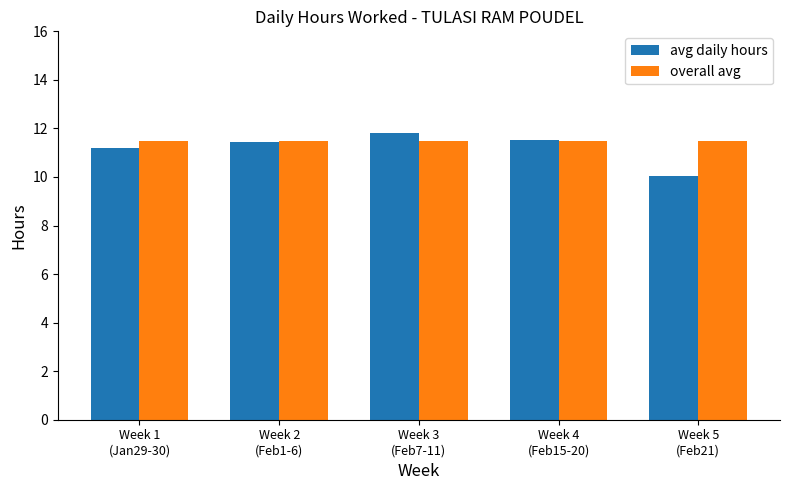

Which series has the largest range (max minus min)?

avg daily hours